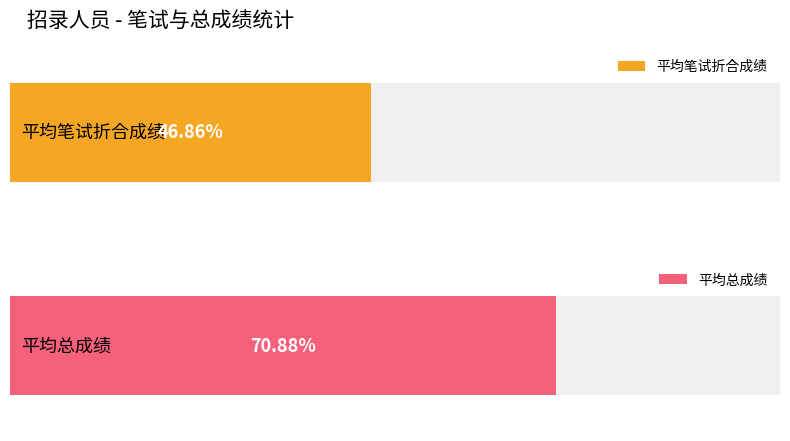

How many distinct data groups are displayed?

2